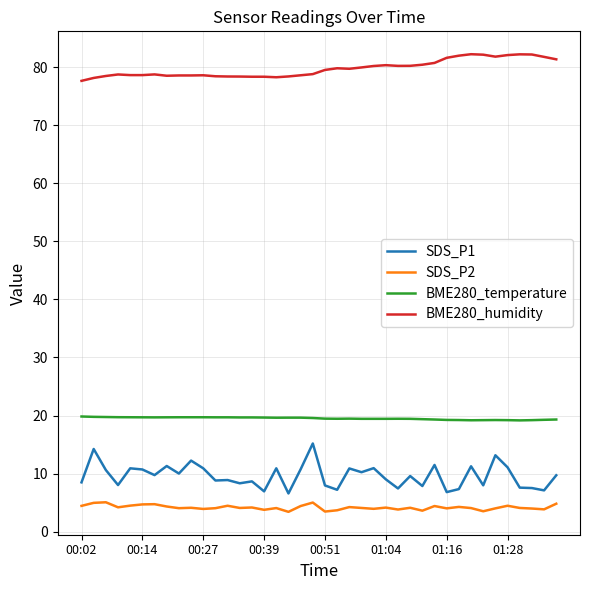

What is the difference between the second highest and second lowest values in the SDS_P1 series?

7.4